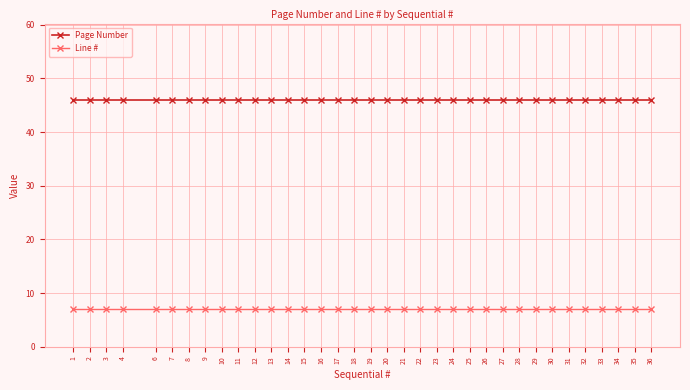

What is the maximum value shown in the chart?

46